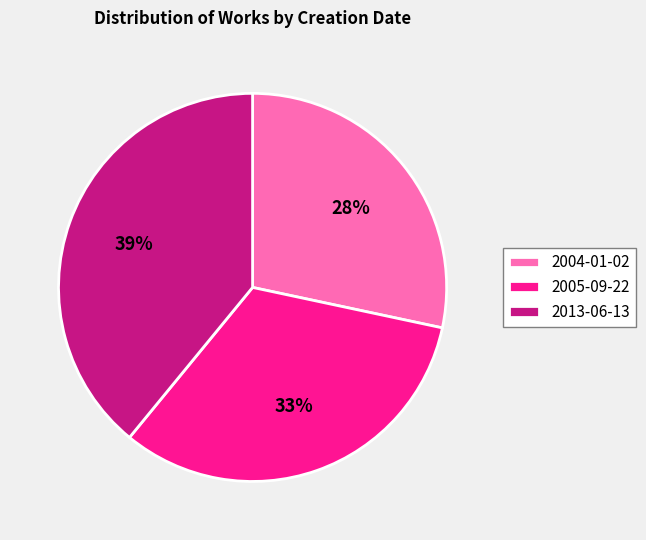

How many slices are in this pie chart?

3